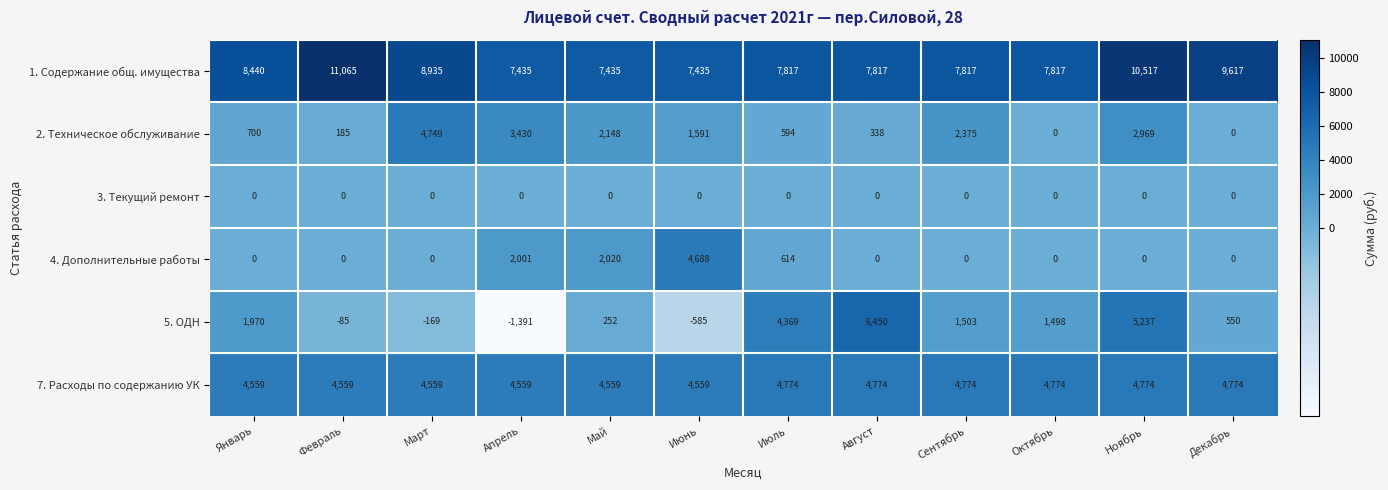

At how many categories does at least one series exceed 4764?

12